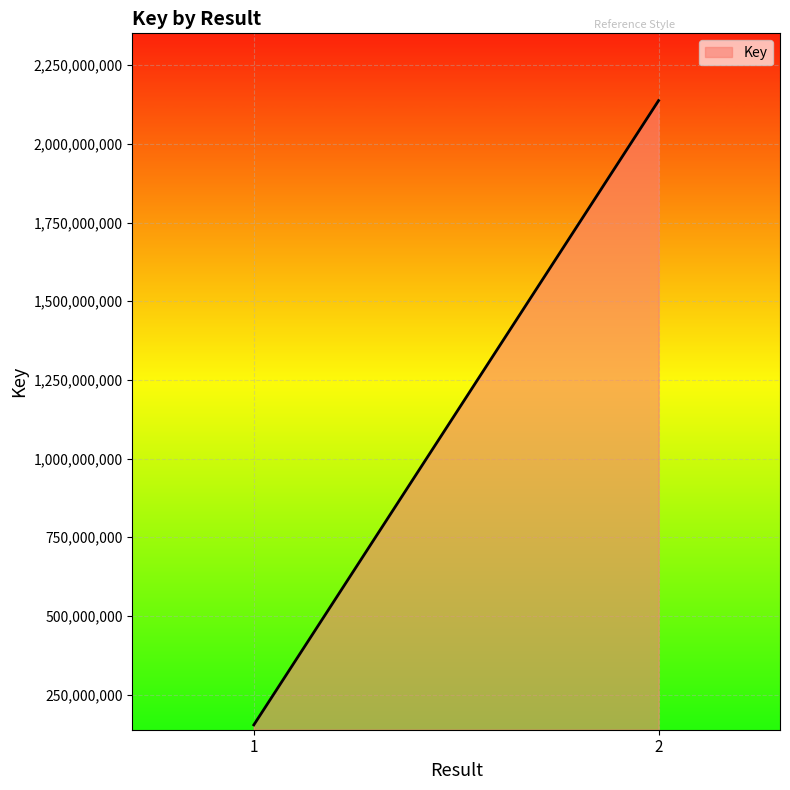

What is the sum of the values at  and 1?

2291526387